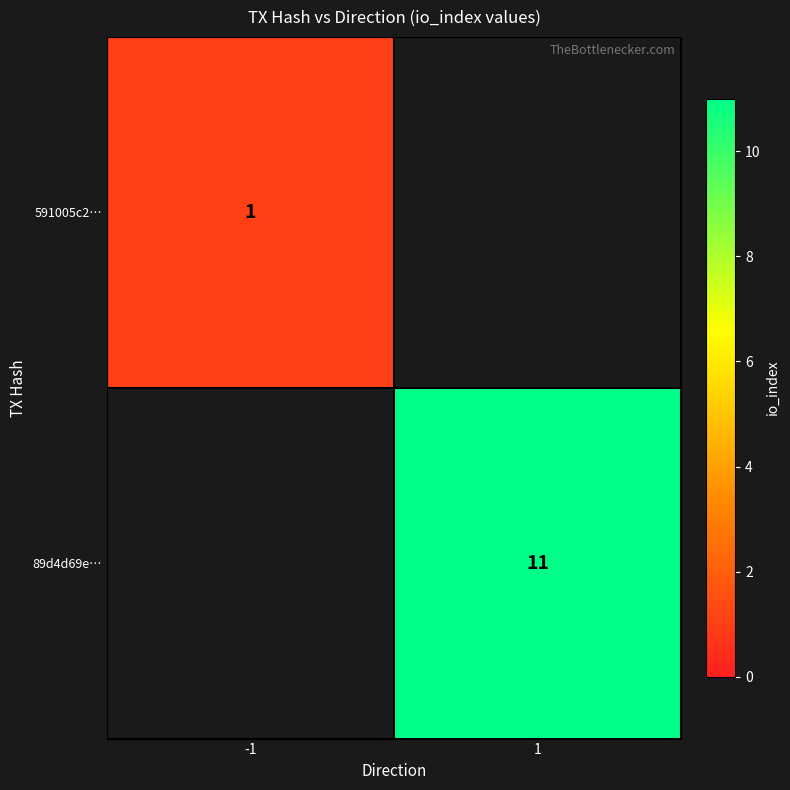

Which label corresponds to the smallest value in the chart?

1